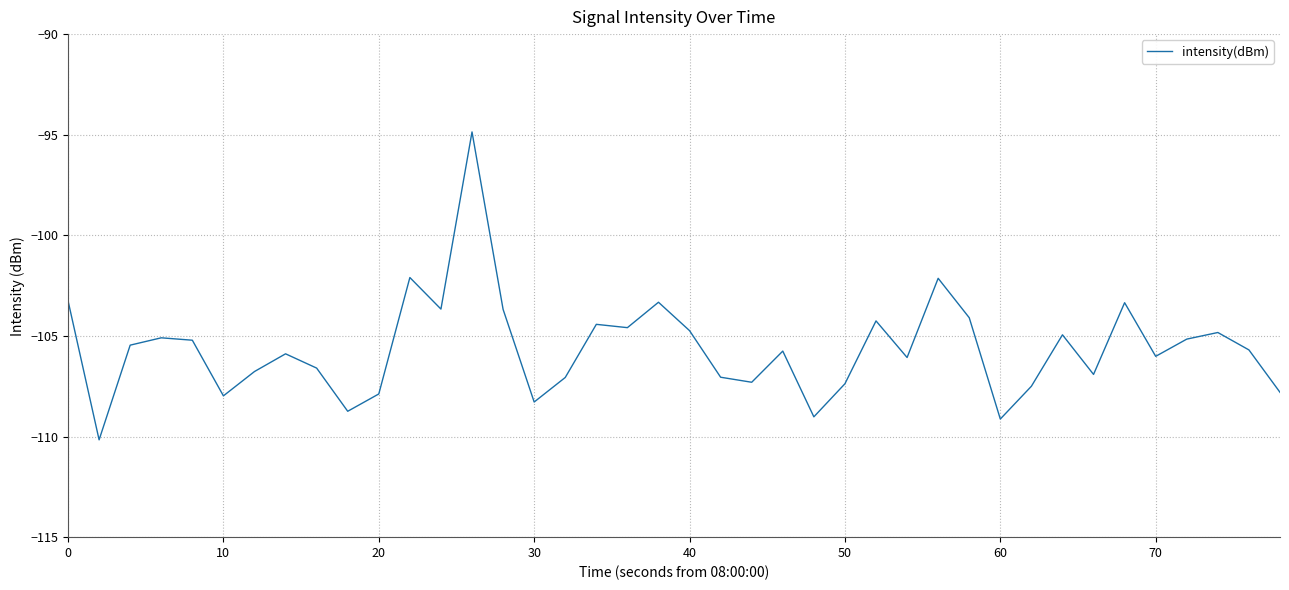

What is the maximum value shown in the chart?

-94.9